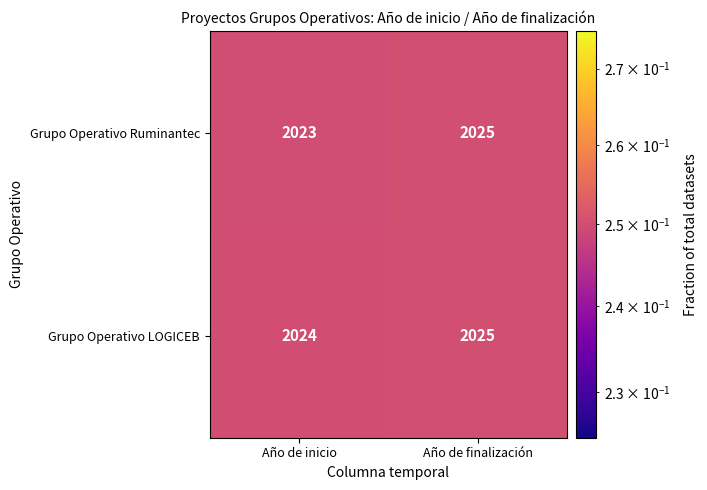

Which series has the largest total across all categories?

Grupo Operativo LOGICEB